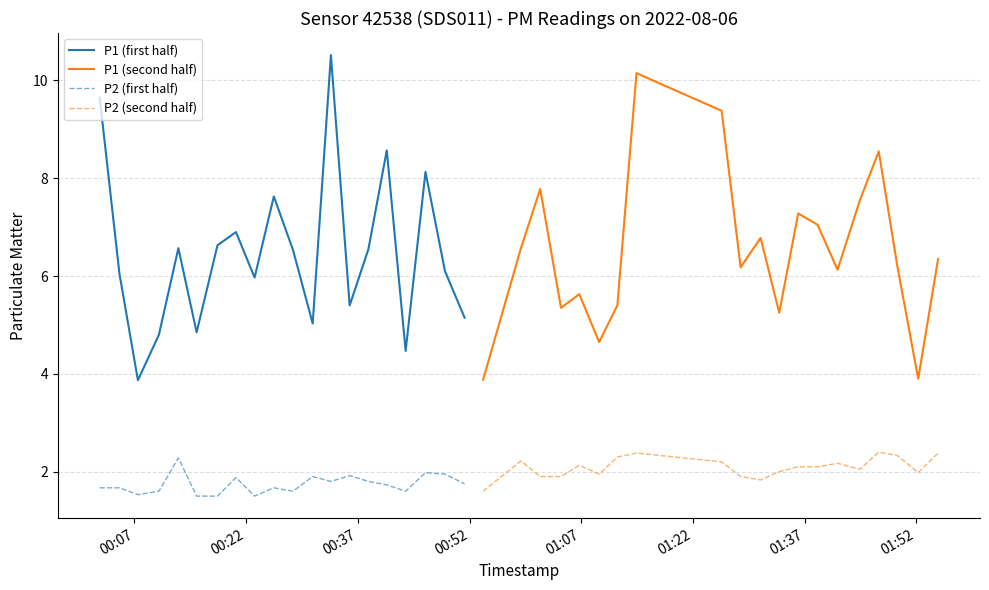

What are all the series names shown in the legend?

P1 (first half), P1 (second half), P2 (first half), P2 (second half)